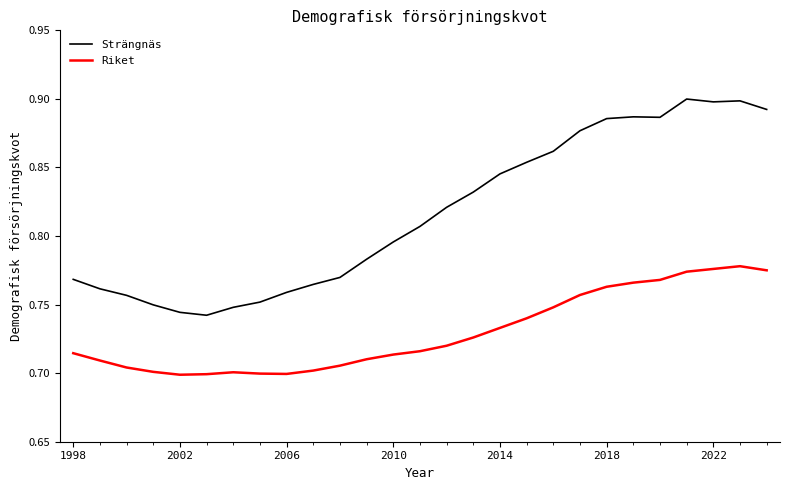

True or false: Riket and Strängnäs intersect in this chart.

False